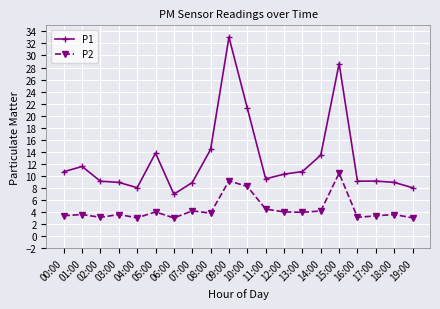

Is the value of P1 at 08:00 greater than the value of P2 at 10:00?

Yes